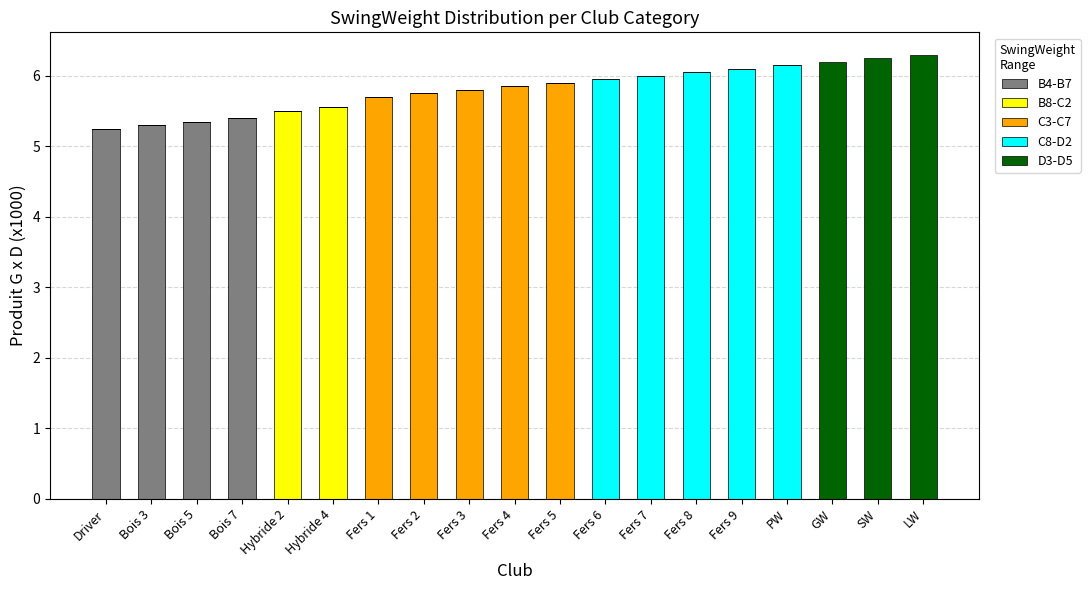

What is the total value across all series at Hybride 4?

5.6